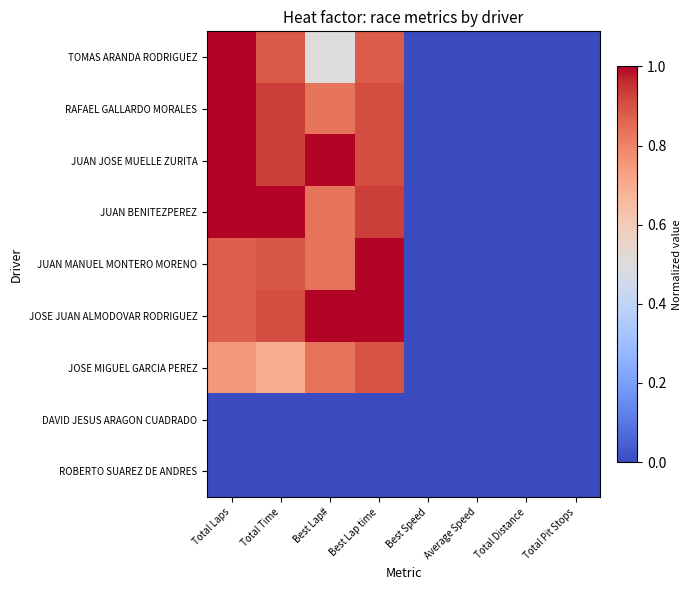

Which has a higher value, Best Speed or Total Distance?

Best Speed